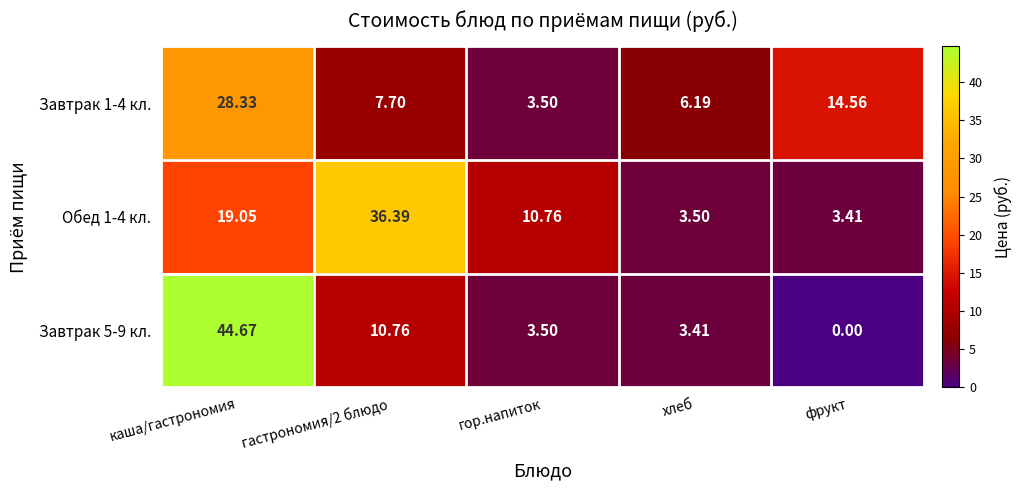

At which label does Завтрак 1-4 кл. first exceed 7?

каша/гастрономия